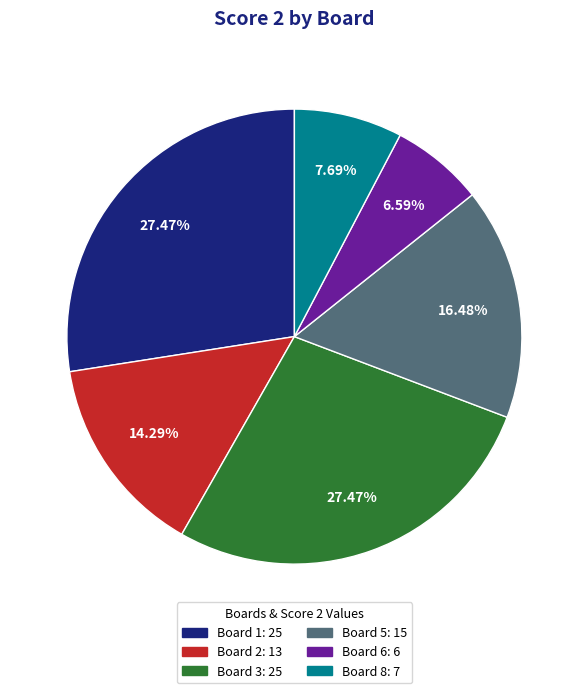

Is there any slice that represents more than half of the pie?

No